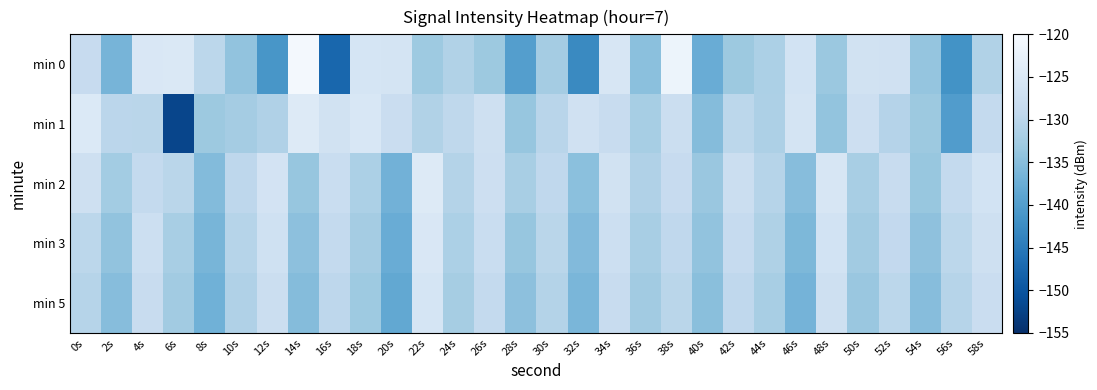

Reading left to right, transcribe all the data shown in this chart.

min 0: 0s=-128.5	2s=-136.5	4s=-125.3	6s=-125.1	8s=-129.8	10s=-134.2	12s=-141.1	14s=-120.7	16s=-147.6	18s=-126.0	20s=-126.2	22s=-133.1	24s=-131.0	26s=-133.1	28s=-139.9	30s=-132.4	32s=-142.9	34s=-125.6	36s=-134.8	38s=-121.8	40s=-137.7	42s=-133.1	44s=-131.5	46s=-126.5	48s=-133.4	50s=-126.8	52s=-126.9	54s=-133.8	56s=-141.6	58s=-131.1
min 1: 0s=-124.8	2s=-129.9	4s=-130.1	6s=-152.1	8s=-133.2	10s=-132.4	12s=-131.2	14s=-124.4	16s=-126.7	18s=-125.4	20s=-128.0	22s=-131.0	24s=-129.5	26s=-127.3	28s=-133.8	30s=-130.2	32s=-126.9	34s=-128.4	36s=-132.1	38s=-127.7	40s=-135.2	42s=-129.8	44s=-131.4	46s=-126.1	48s=-134.0	50s=-127.5	52s=-130.6	54s=-133.2	56s=-140.1	58s=-128.9
min 2: 0s=-127.3	2s=-132.5	4s=-128.9	6s=-130.1	8s=-135.4	10s=-129.7	12s=-126.3	14s=-133.8	16s=-128.2	18s=-131.6	20s=-136.9	22s=-124.5	24s=-130.8	26s=-127.4	28s=-132.0	30s=-129.3	32s=-134.7	34s=-126.8	36s=-131.2	38s=-128.6	40s=-133.4	42s=-127.9	44s=-130.5	46s=-135.1	48s=-125.7	50s=-131.9	52s=-128.3	54s=-133.6	56s=-129.0	58s=-126.5
min 3: 0s=-129.8	2s=-134.2	4s=-127.6	6s=-131.9	8s=-136.3	10s=-130.5	12s=-127.1	14s=-134.6	16s=-129.0	18s=-132.4	20s=-137.7	22s=-125.3	24s=-131.6	26s=-128.2	28s=-133.8	30s=-130.1	32s=-135.5	34s=-127.6	36s=-132.0	38s=-129.4	40s=-134.2	42s=-128.7	44s=-131.3	46s=-135.9	48s=-126.5	50s=-132.7	52s=-129.1	54s=-134.4	56s=-129.8	58s=-127.3
min 5: 0s=-130.5	2s=-135.1	4s=-128.3	6s=-132.6	8s=-137.0	10s=-131.2	12s=-127.8	14s=-135.3	16s=-129.7	18s=-133.1	20s=-138.4	22s=-126.0	24s=-132.3	26s=-128.9	28s=-134.5	30s=-130.8	32s=-136.2	34s=-128.3	36s=-132.7	38s=-130.1	40s=-134.9	42s=-129.4	44s=-132.0	46s=-136.6	48s=-127.2	50s=-133.4	52s=-129.8	54s=-135.1	56s=-130.5	58s=-128.0